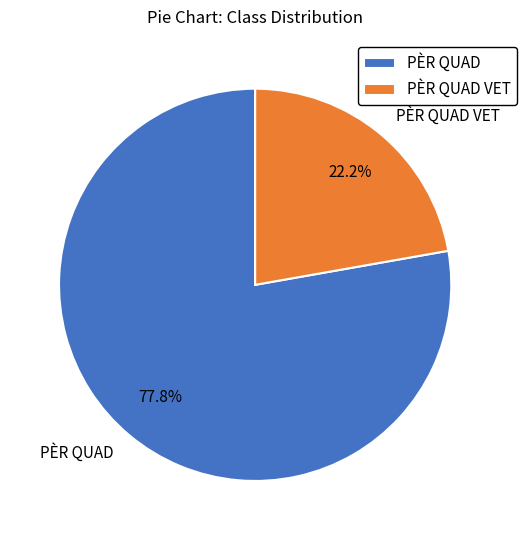

Do PÈR QUAD and PÈR QUAD VET together represent more than half of the pie?

Yes